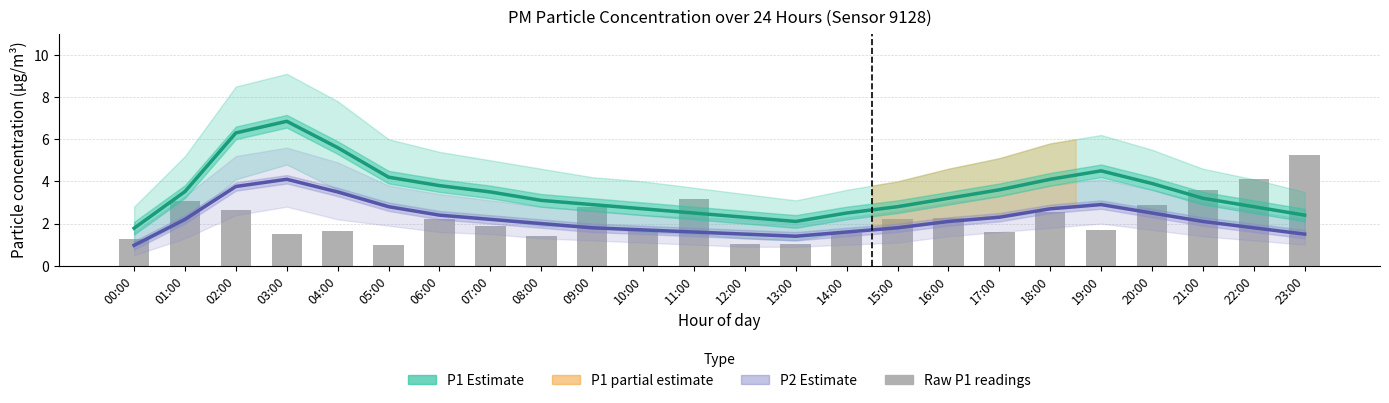

What is the sum of the P2 Estimate values at 19:00 and 23:00?

4.4